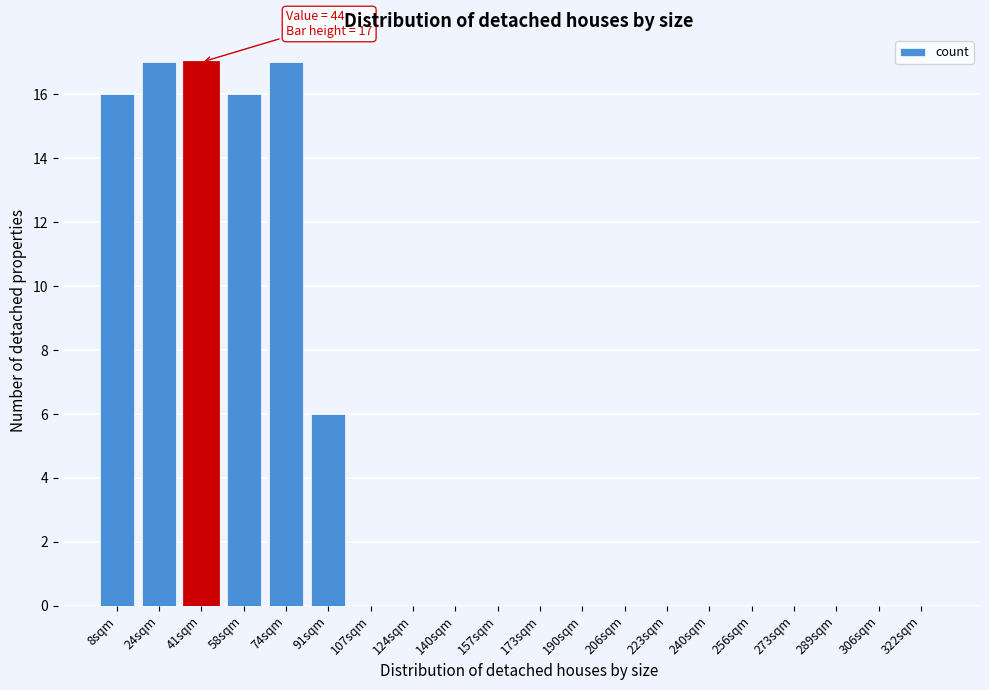

Reading left to right, extract all data points from this chart.

8sqm=16	24sqm=17	41sqm=17	58sqm=16	74sqm=17	91sqm=6	107sqm=0	124sqm=0	140sqm=0	157sqm=0	173sqm=0	190sqm=0	206sqm=0	223sqm=0	240sqm=0	256sqm=0	273sqm=0	289sqm=0	306sqm=0	322sqm=0